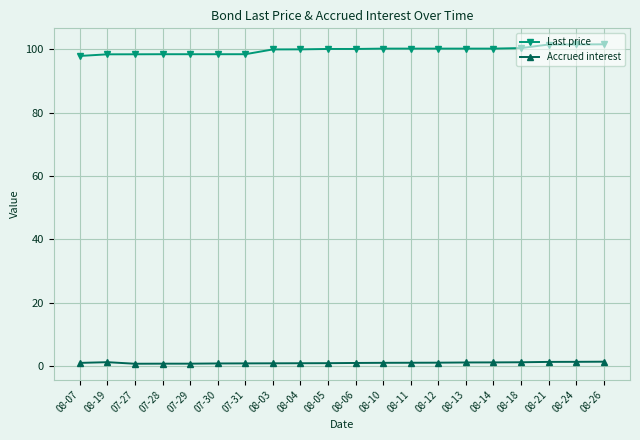

Which series has the largest total across all categories?

Last price